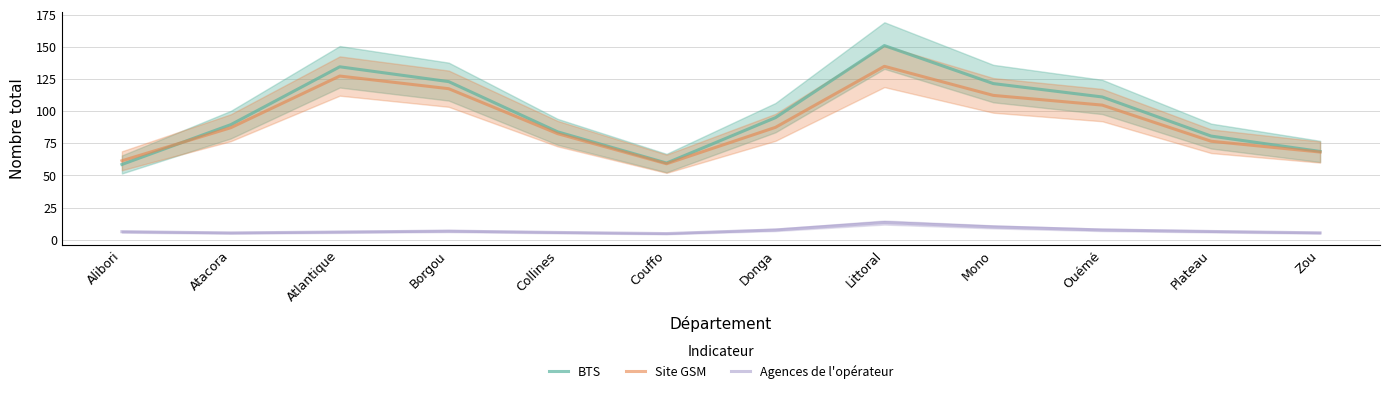

Between Atacora and Ouémé, which is larger?

Ouémé